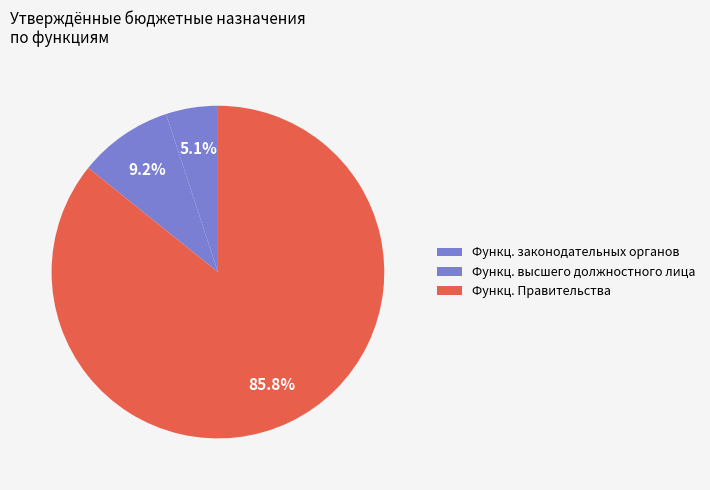

How many segments does this pie chart have?

3